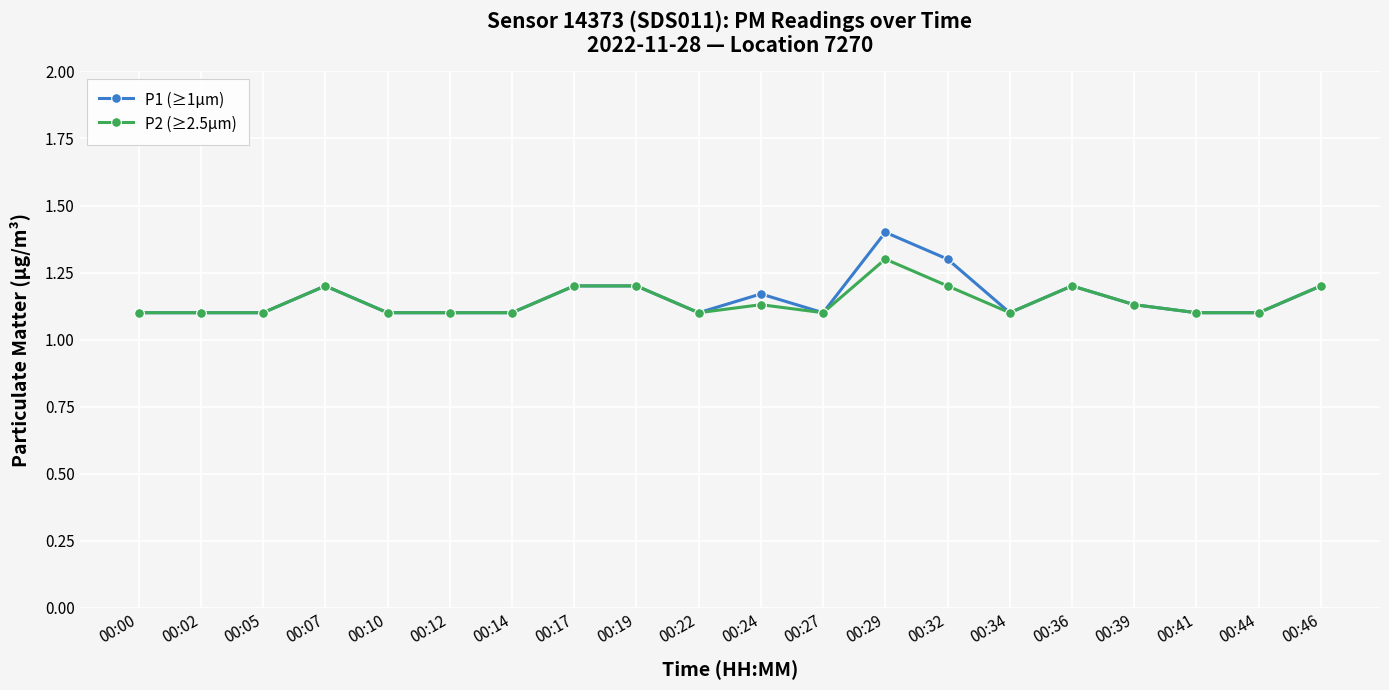

Is this an area chart (filled region under the line)?

No